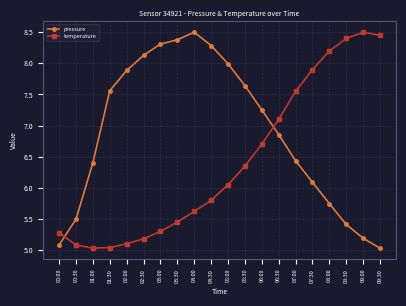

Does the chart have visible grid lines?

Yes